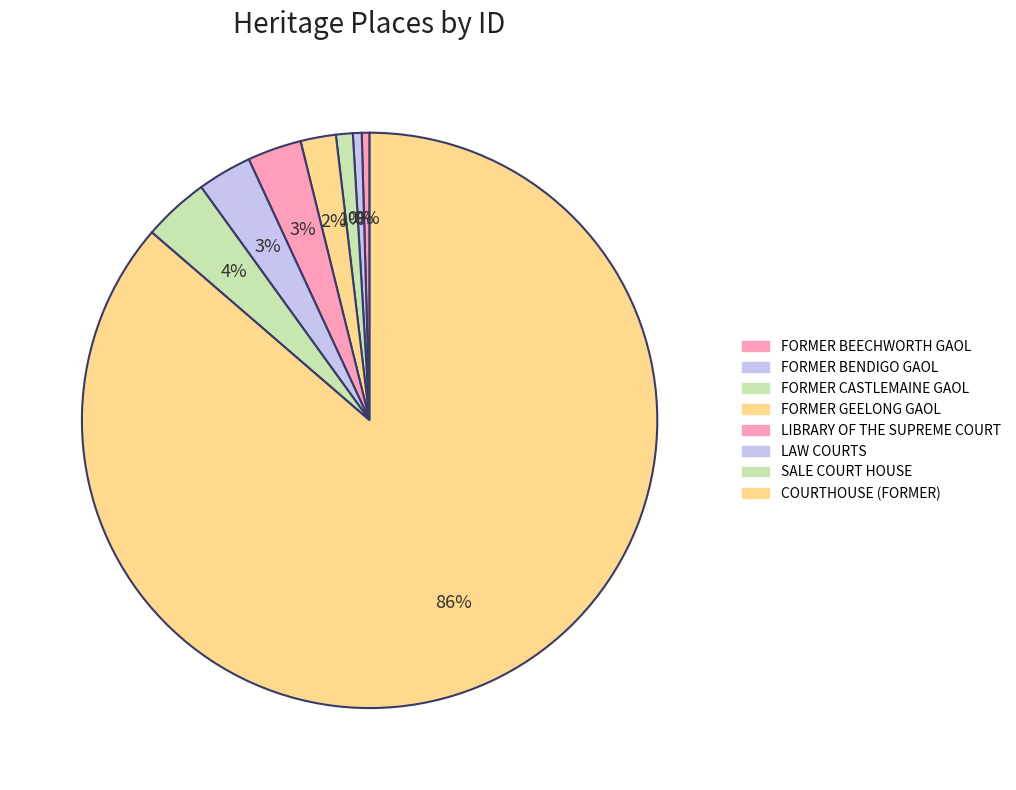

How many segments does this pie chart have?

8